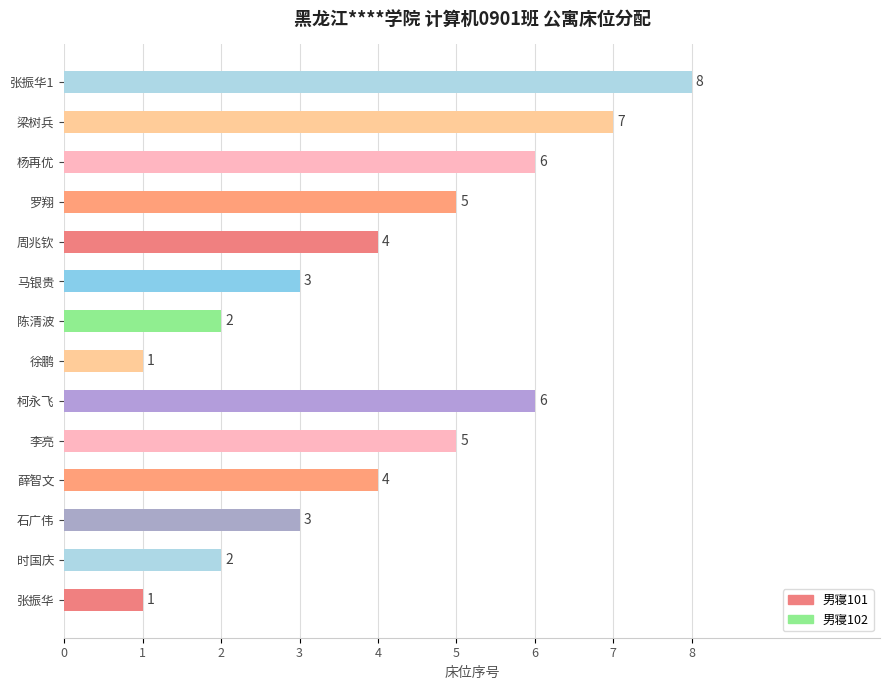

Which category has the highest value across all series?

张振华1